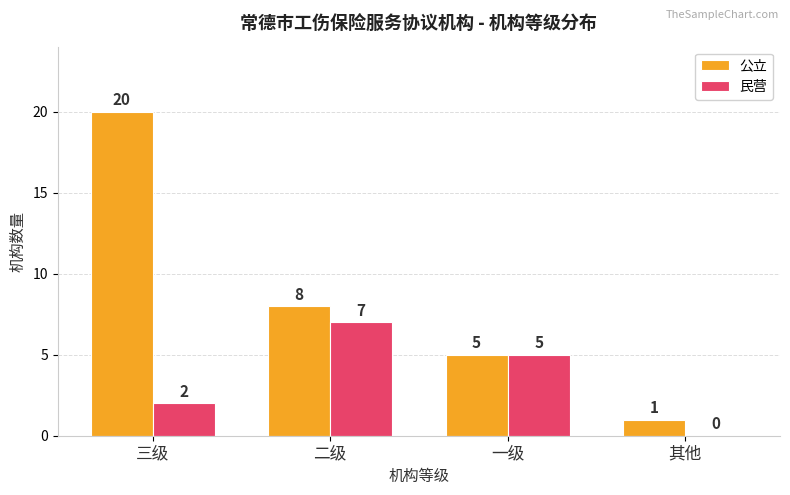

Where does the 公立 series first go above 8?

三级